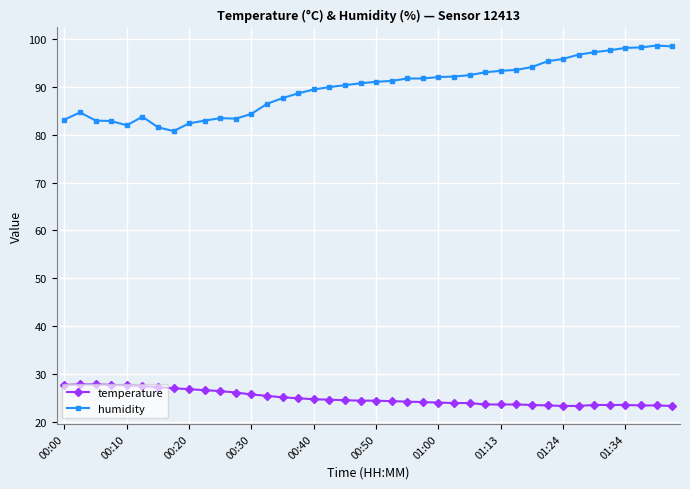

How many series are shown in this chart?

2